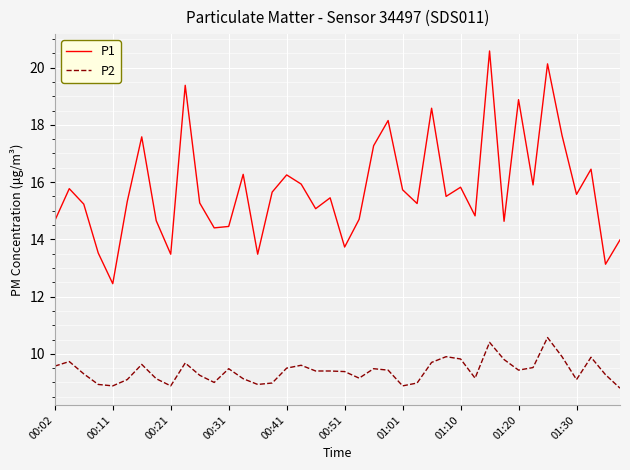

What are all the series names shown in the legend?

P1, P2